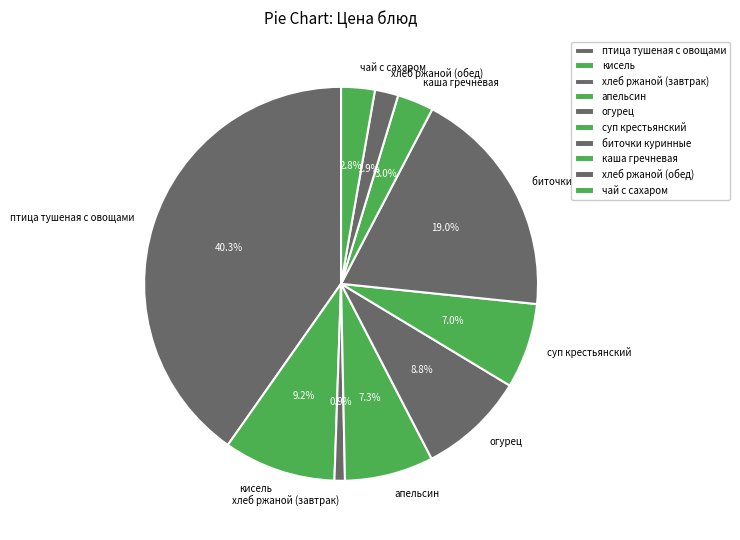

To the nearest percent, what percentage of the pie is кисель?

9%